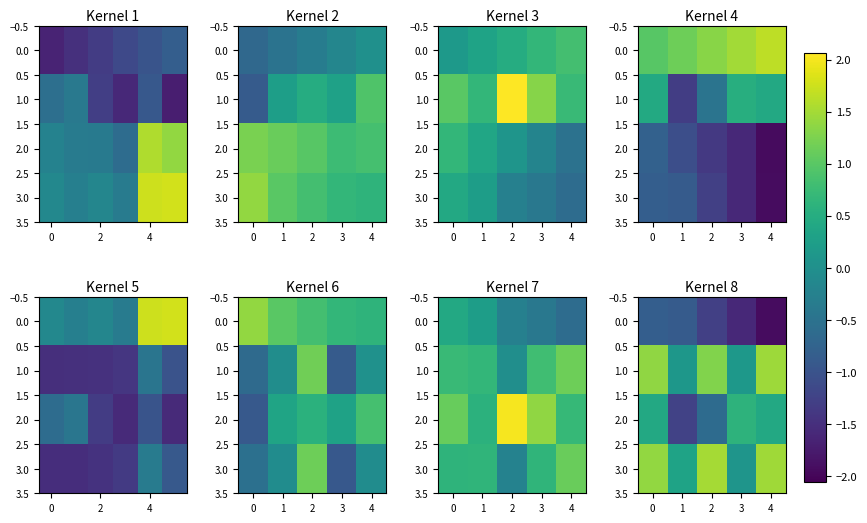

At how many categories does at least one series exceed 1?

3